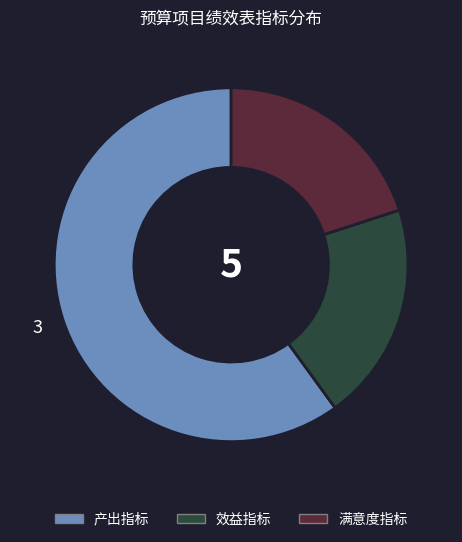

Do 满意度指标 and 效益指标 together represent more than half of the pie?

No